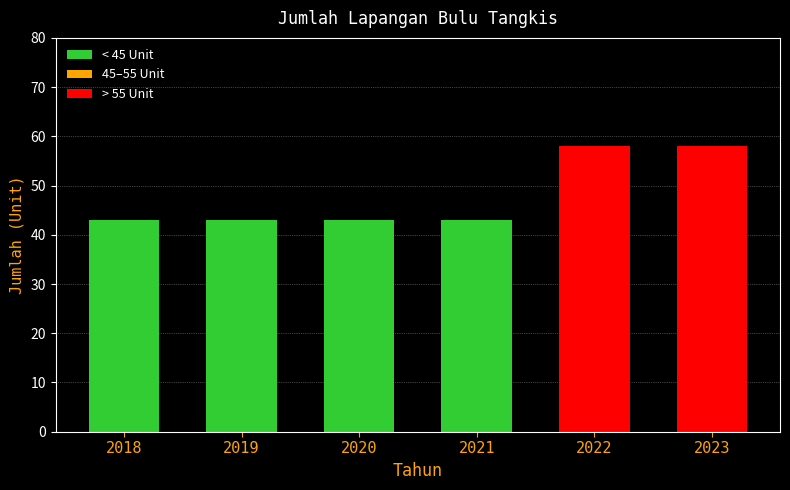

What is the change in value from 2018 to 2022?

+15